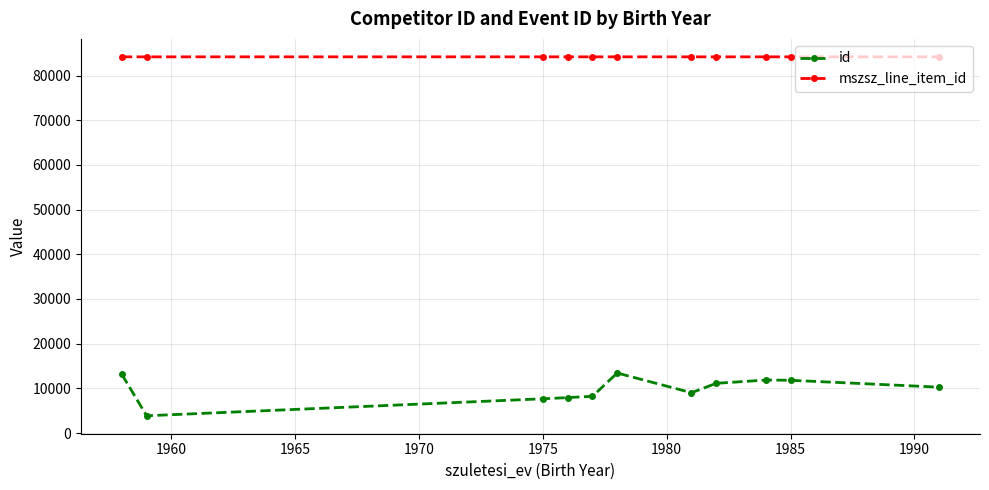

True or false: mszsz_line_item_id and id intersect in this chart.

False